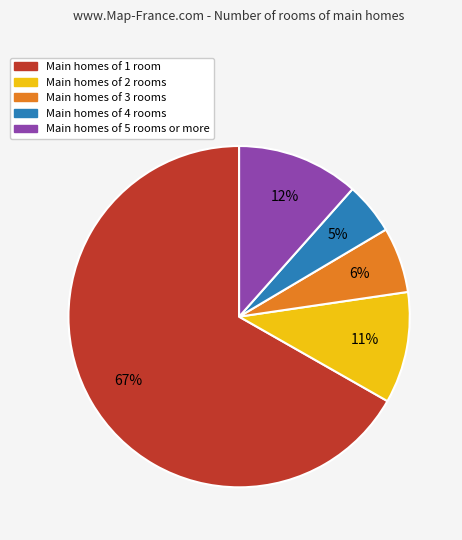

To the nearest percent, what is the average slice percentage?

20%